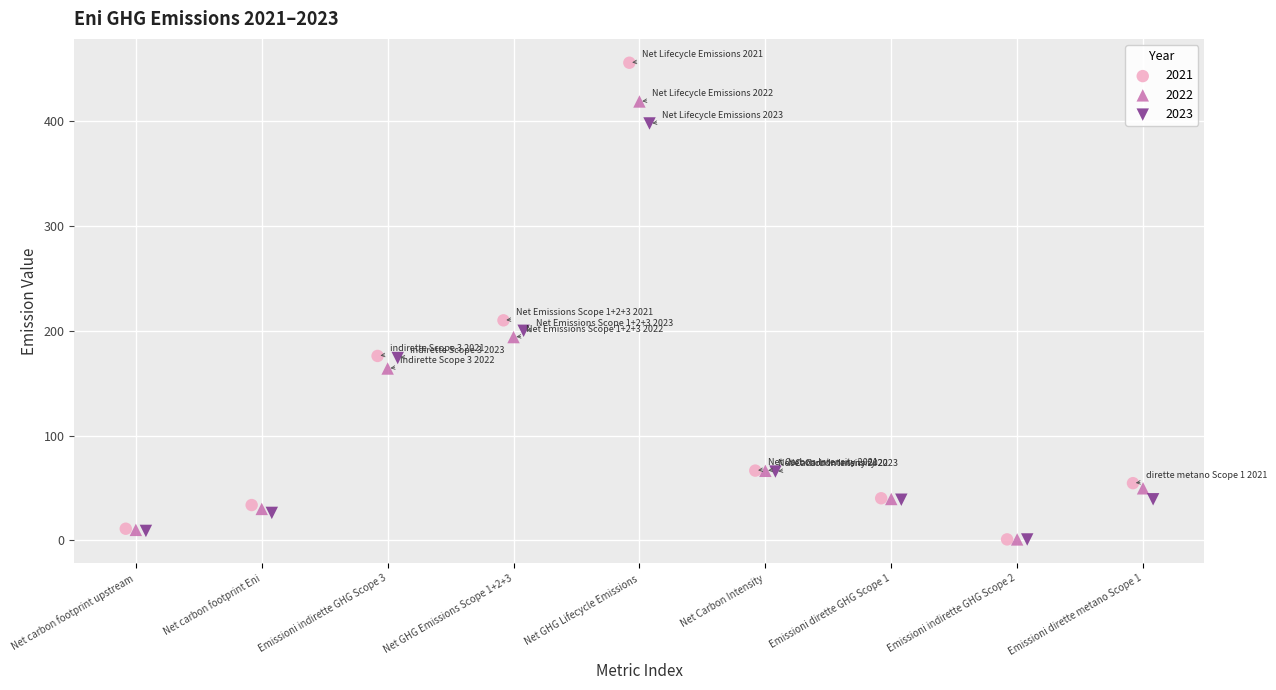

Which series contains the highest Y value?

2021